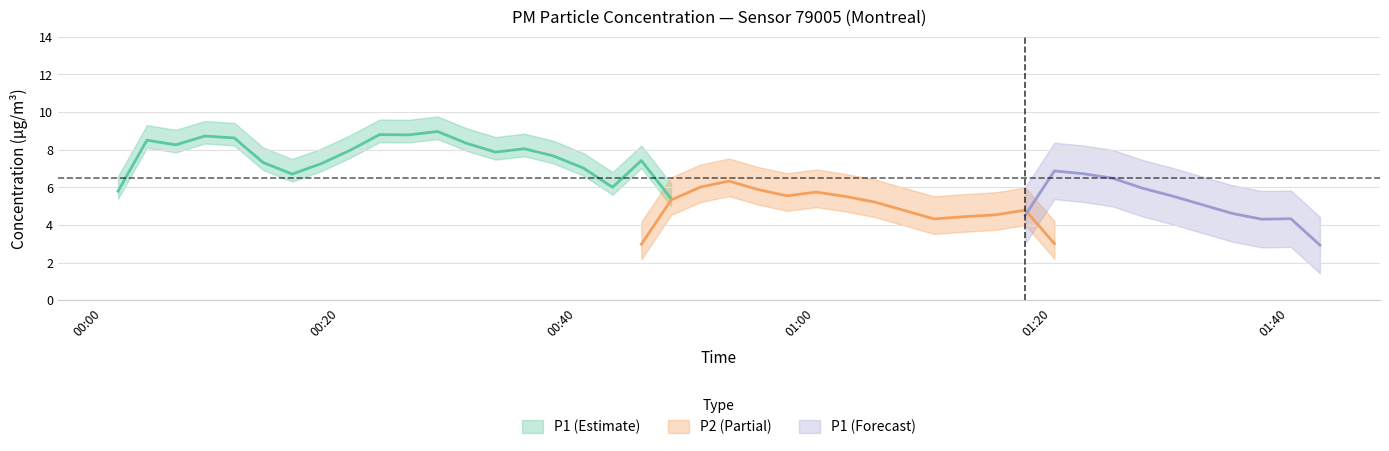

Rank the series at 5 from highest to lowest value.

P1, P2